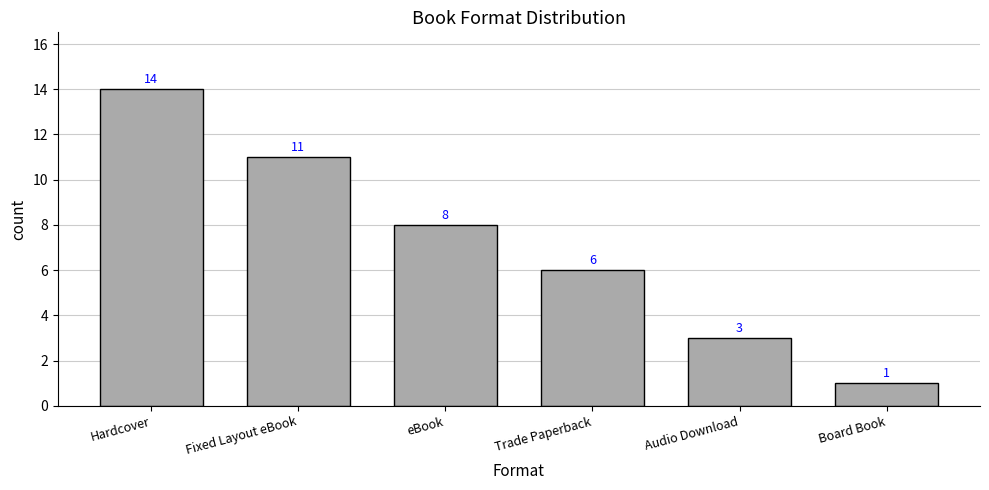

What is the difference between the values at Hardcover and Fixed Layout eBook?

3